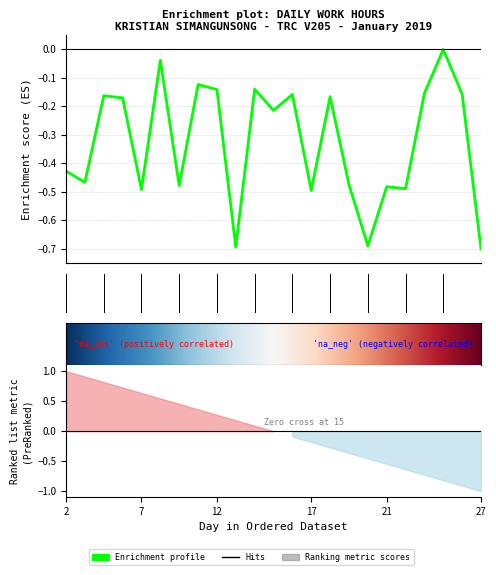

Rank the categories by value from lowest to highest.

27, 13, 20, 17, 7, 22, 21, 10, 19, 3, 2, 15, 5, 18, 4, 16, 26, 23, 12, 14, 11, 9, 25